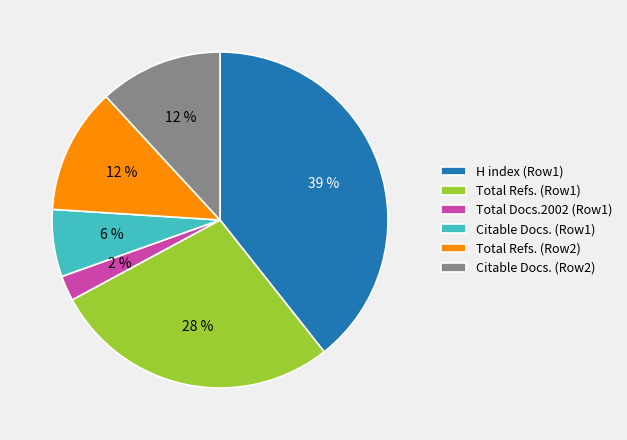

What is the ratio of the value at Citable Docs. (Row1) to the value at Citable Docs. (Row2)?

0.5